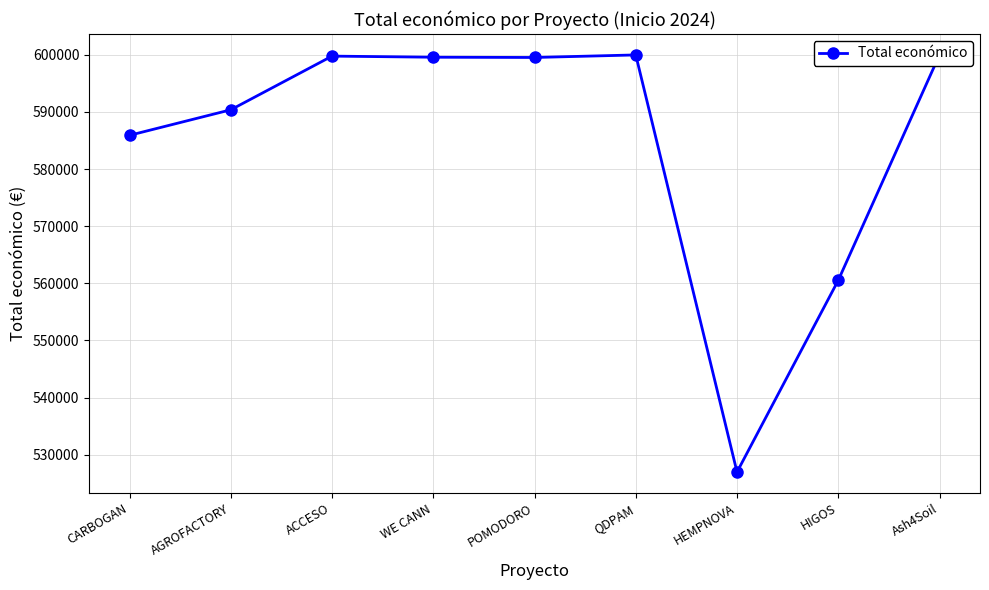

What is the difference between the values at Ash4Soil and CARBOGAN?

14086